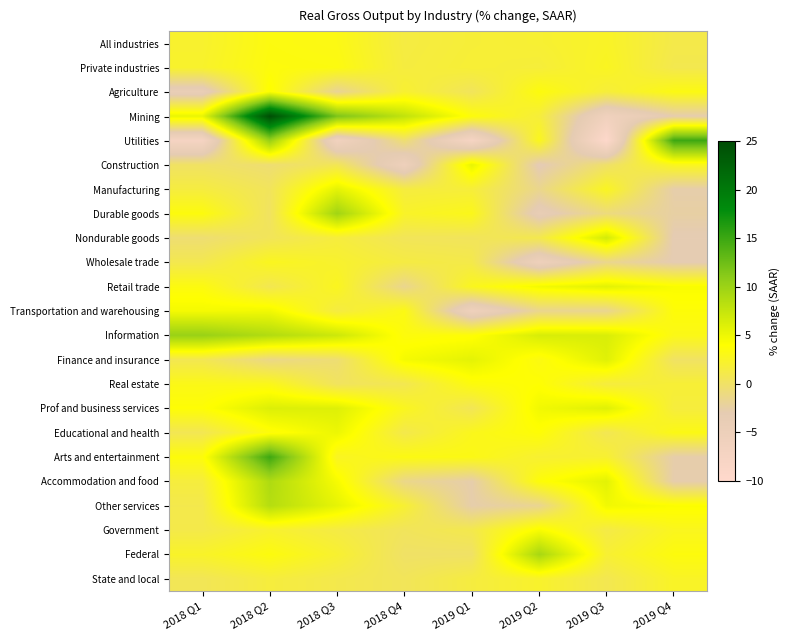

Reading left to right, extract all data points from this chart.

All industries: 2018 Q1=2.2	2018 Q2=3.4	2018 Q3=3.2	2018 Q4=1.4	2019 Q1=1.8	2019 Q2=2.0	2019 Q3=2.5	2019 Q4=1.1
Private industries: 2018 Q1=2.3	2018 Q2=3.5	2018 Q3=3.4	2018 Q4=1.5	2019 Q1=1.9	2019 Q2=1.7	2019 Q3=2.7	2019 Q4=0.9
Agriculture: 2018 Q1=-4.2	2018 Q2=4.2	2018 Q3=-1.9	2018 Q4=2.1	2019 Q1=0.4	2019 Q2=3.5	2019 Q3=1.7	2019 Q4=3.3
Mining: 2018 Q1=5.3	2018 Q2=24.8	2018 Q3=11.8	2018 Q4=7.8	2019 Q1=3.6	2019 Q2=1.7	2019 Q3=-5.9	2019 Q4=-2.8
Utilities: 2018 Q1=-7.3	2018 Q2=10.3	2018 Q3=-6.2	2018 Q4=-0.4	2019 Q1=-7.5	2019 Q2=2.9	2019 Q3=-9.5	2019 Q4=14.9
Construction: 2018 Q1=0.1	2018 Q2=-0.5	2018 Q3=0.7	2018 Q4=-5.4	2019 Q1=5.4	2019 Q2=-3.2	2019 Q3=-0.1	2019 Q4=2.8
Manufacturing: 2018 Q1=1.5	2018 Q2=0.4	2018 Q3=5.6	2018 Q4=1.5	2019 Q1=1.7	2019 Q2=-1.5	2019 Q3=2.7	2019 Q4=-2.7
Durable goods: 2018 Q1=3.5	2018 Q2=0.2	2018 Q3=9.7	2018 Q4=2.4	2019 Q1=3.0	2019 Q2=-3.8	2019 Q3=-0.9	2019 Q4=-2.4
Nondurable goods: 2018 Q1=-0.5	2018 Q2=0.5	2018 Q3=1.6	2018 Q4=0.5	2019 Q1=0.4	2019 Q2=1.0	2019 Q3=6.7	2019 Q4=-3.1
Wholesale trade: 2018 Q1=0.9	2018 Q2=2.8	2018 Q3=2.2	2018 Q4=1.4	2019 Q1=1.1	2019 Q2=-5.4	2019 Q3=-1.5	2019 Q4=-3.0
Retail trade: 2018 Q1=3.4	2018 Q2=0.8	2018 Q3=2.8	2018 Q4=-1.6	2019 Q1=2.8	2019 Q2=4.7	2019 Q3=5.7	2019 Q4=4.3
Transportation and warehousing: 2018 Q1=4.6	2018 Q2=4.8	2018 Q3=1.4	2018 Q4=3.2	2019 Q1=-5.6	2019 Q2=-1.6	2019 Q3=-1.7	2019 Q4=3.7
Information: 2018 Q1=10.2	2018 Q2=8.7	2018 Q3=7.1	2018 Q4=3.5	2019 Q1=3.8	2019 Q2=6.4	2019 Q3=6.3	2019 Q4=3.1
Finance and insurance: 2018 Q1=0.8	2018 Q2=-1.3	2018 Q3=-0.5	2018 Q4=4.6	2019 Q1=5.6	2019 Q2=3.3	2019 Q3=5.9	2019 Q4=0.1
Real estate: 2018 Q1=3.1	2018 Q2=3.0	2018 Q3=0.3	2018 Q4=0.8	2019 Q1=3.5	2019 Q2=3.9	2019 Q3=1.5	2019 Q4=1.9
Prof and business services: 2018 Q1=3.8	2018 Q2=6.1	2018 Q3=6.0	2018 Q4=2.8	2019 Q1=0.6	2019 Q2=4.8	2019 Q3=5.9	2019 Q4=1.6
Educational and health: 2018 Q1=0.7	2018 Q2=3.6	2018 Q3=5.1	2018 Q4=1.0	2019 Q1=2.9	2019 Q2=3.8	2019 Q3=0.7	2019 Q4=3.2
Arts and entertainment: 2018 Q1=3.6	2018 Q2=14.9	2018 Q3=2.6	2018 Q4=3.3	2019 Q1=3.2	2019 Q2=2.0	2019 Q3=2.1	2019 Q4=-2.7
Accommodation and food: 2018 Q1=1.6	2018 Q2=8.9	2018 Q3=4.5	2018 Q4=-1.4	2019 Q1=-2.7	2019 Q2=3.7	2019 Q3=5.7	2019 Q4=-2.8
Other services: 2018 Q1=1.0	2018 Q2=8.5	2018 Q3=5.5	2018 Q4=2.0	2019 Q1=-2.7	2019 Q2=-1.7	2019 Q3=4.8	2019 Q4=4.2
Government: 2018 Q1=1.1	2018 Q2=2.2	2018 Q3=1.3	2018 Q4=0.4	2019 Q1=1.0	2019 Q2=4.4	2019 Q3=1.2	2019 Q4=2.8
Federal: 2018 Q1=2.4	2018 Q2=3.5	2018 Q3=2.1	2018 Q4=0.0	2019 Q1=0.0	2019 Q2=9.3	2019 Q3=2.0	2019 Q4=3.5
State and local: 2018 Q1=0.6	2018 Q2=1.6	2018 Q3=1.0	2018 Q4=0.5	2019 Q1=1.5	2019 Q2=2.3	2019 Q3=0.8	2019 Q4=2.5